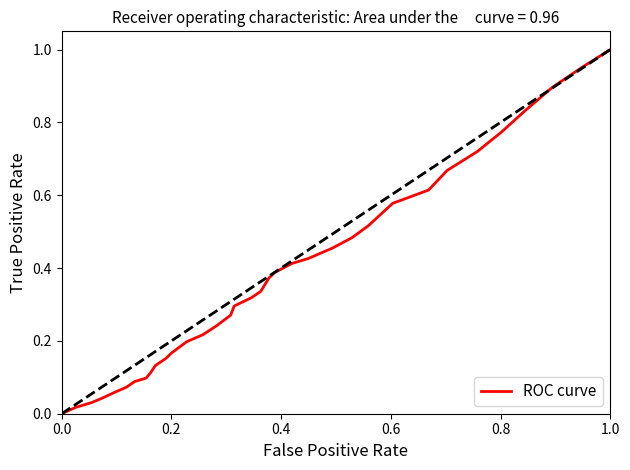

The chart shows a value of 1.0 at 1.0. True or false?

True